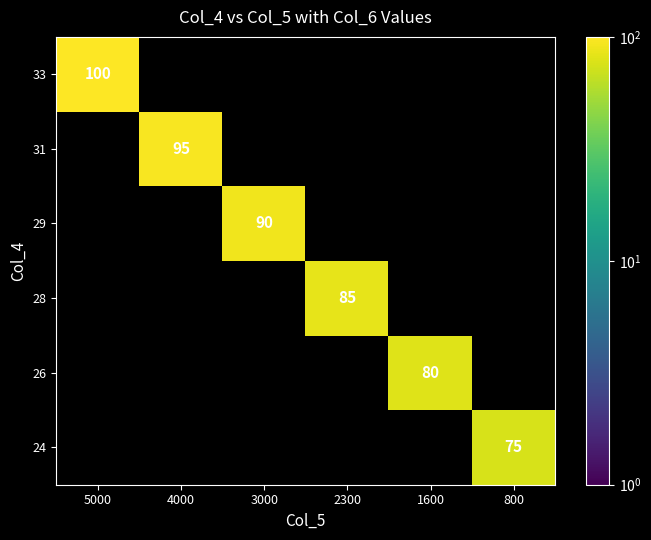

The value of 33 at 5000 is 100. True or false?

True